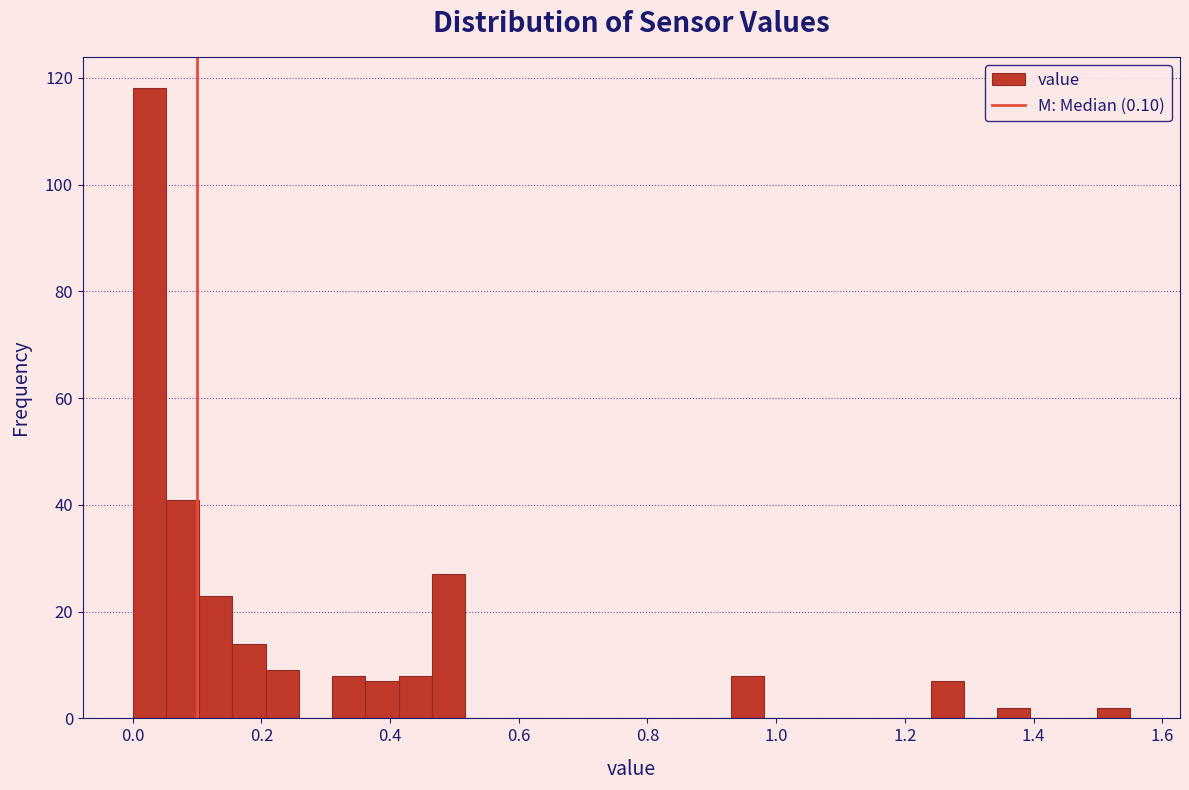

Read against the x-axis, roughly where is the centre of the tallest bar?

0.02